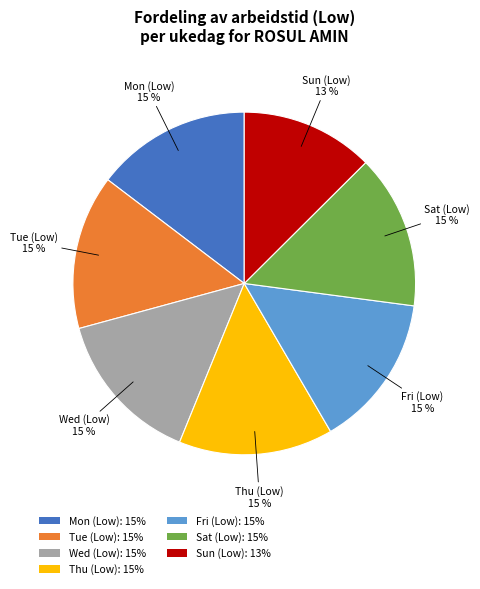

Count the number of slices in the pie.

7